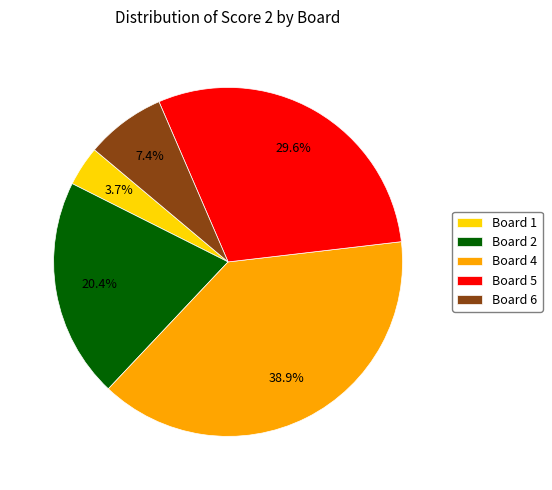

Does any single category account for the majority?

No